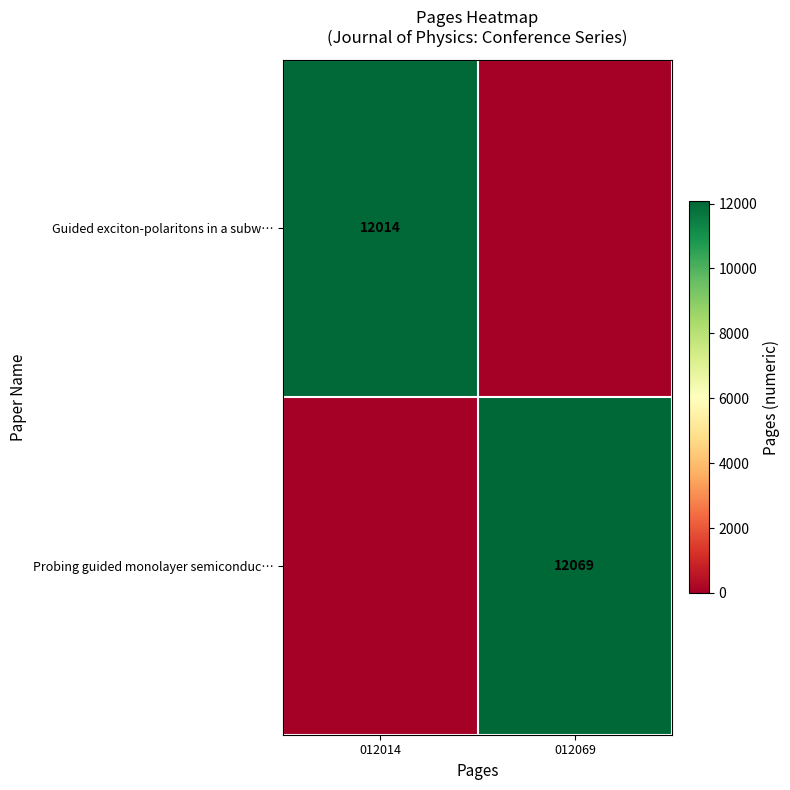

The value of Probing guided monolayer semiconduc… at 012069 is 17538. True or false?

False